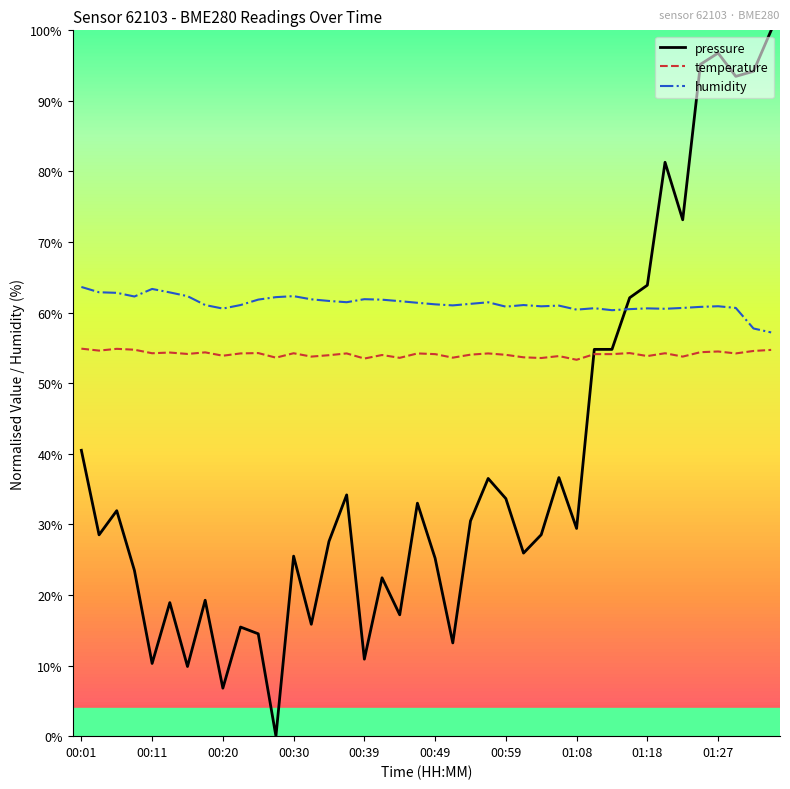

What are all the series names shown in the legend?

pressure, temperature, humidity